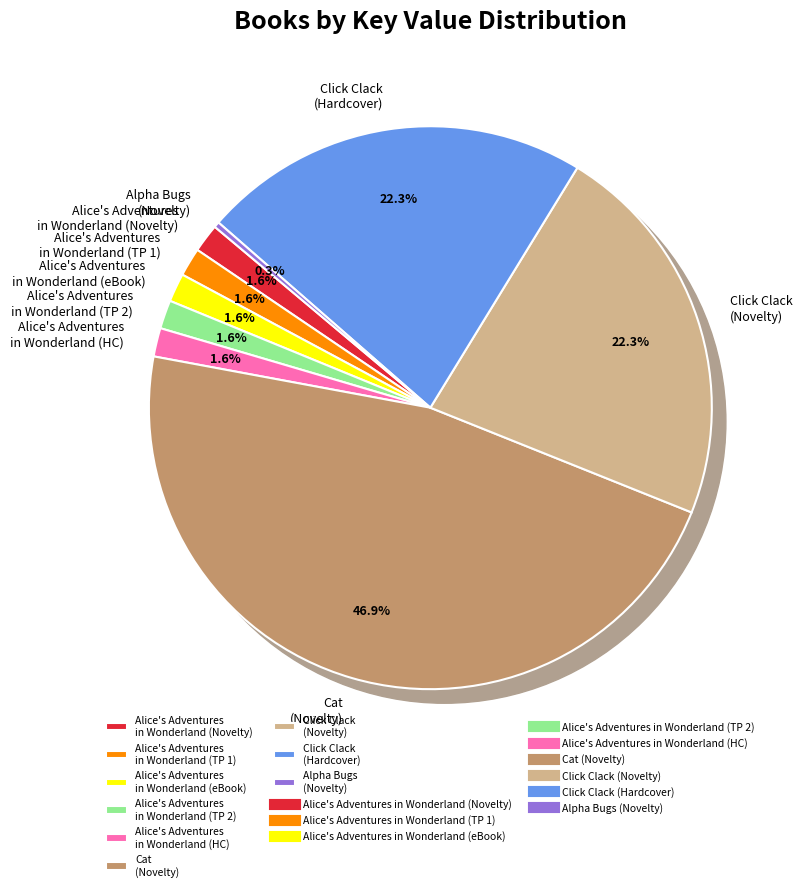

What percentage is the Cat (Novelty) slice, to the nearest percent?

47%